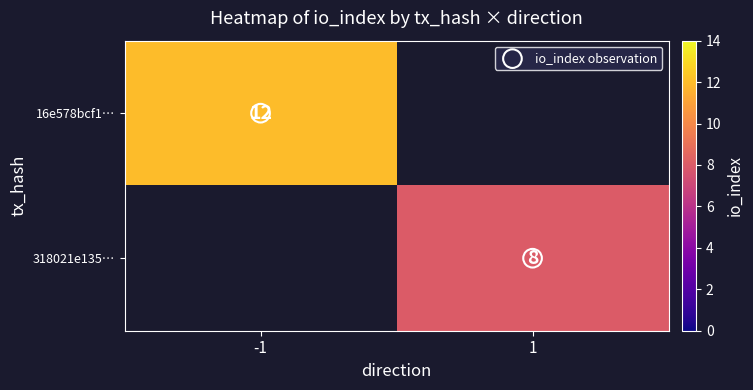

At how many categories does at least one series exceed 11?

1